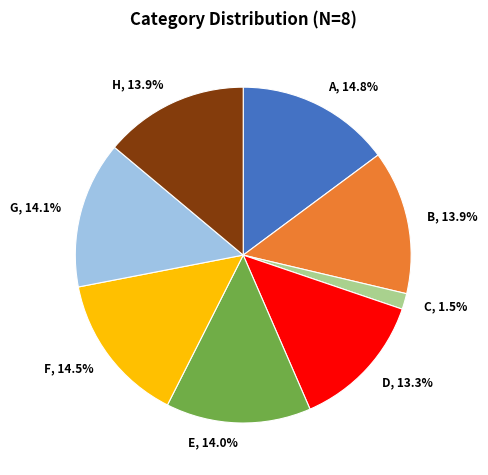

True or false: E accounts for 25% of the total.

False